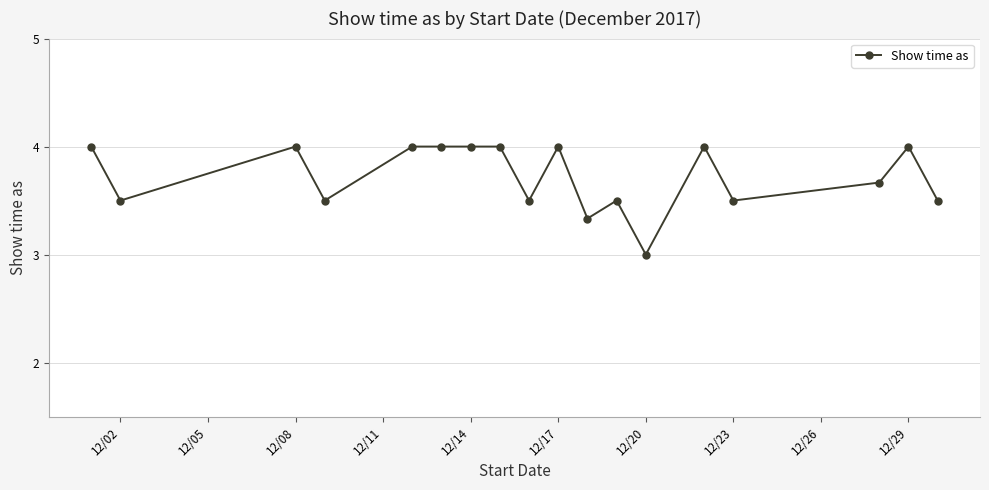

What is the sum of all values?

67.0